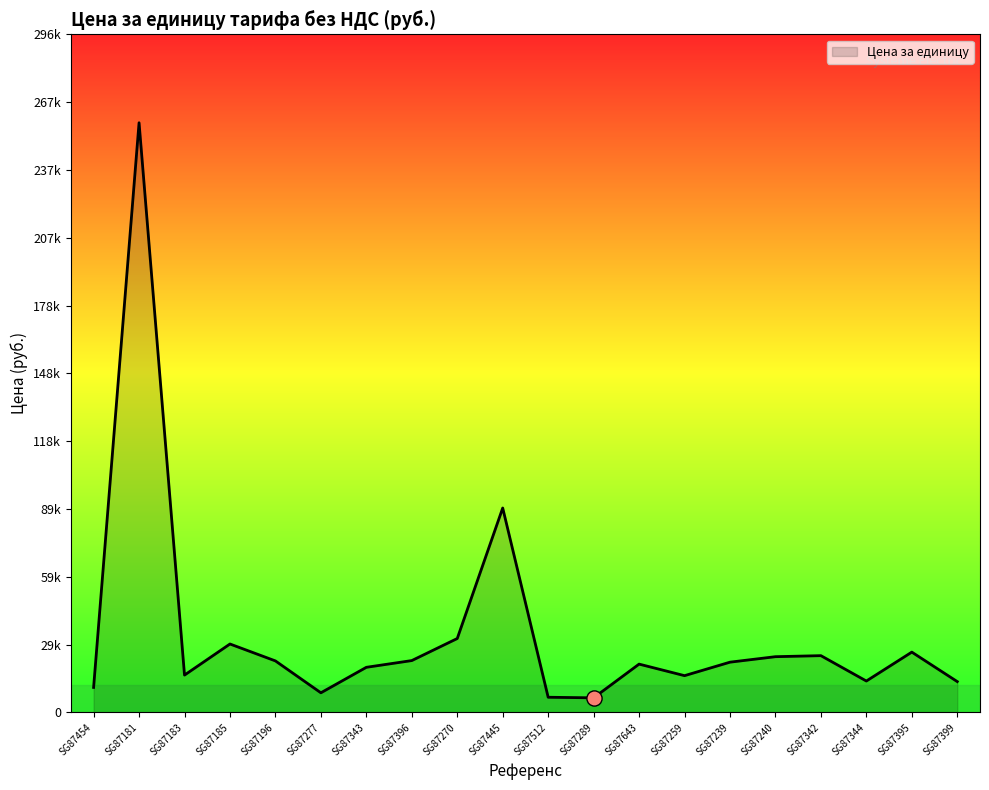

What is the ratio of the value at SG87277 to the value at SG87270?

0.3